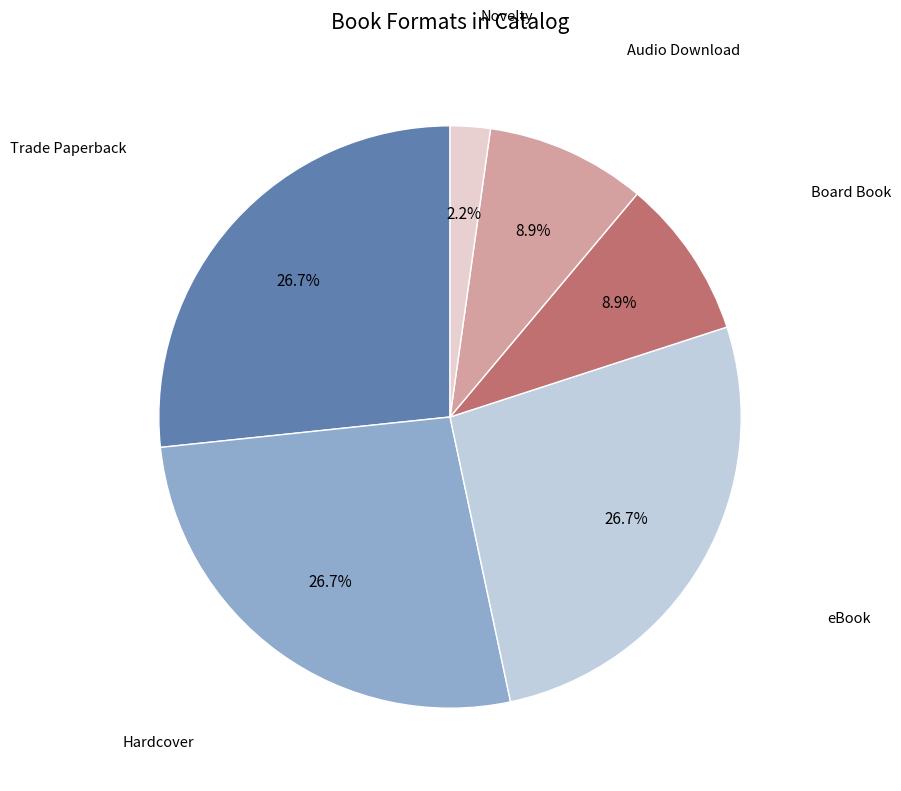

Does any single category account for the majority?

No